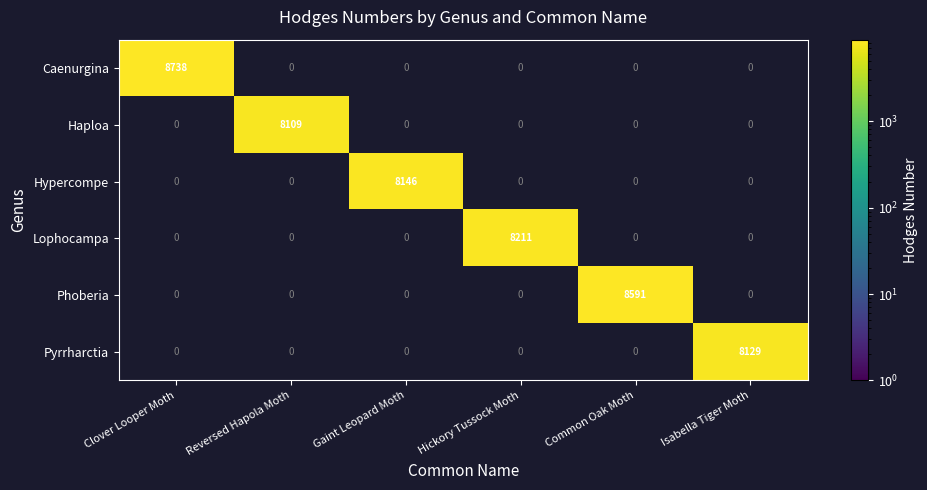

What is the spread (max minus min) of values at Hickory Tussock Moth?

8211